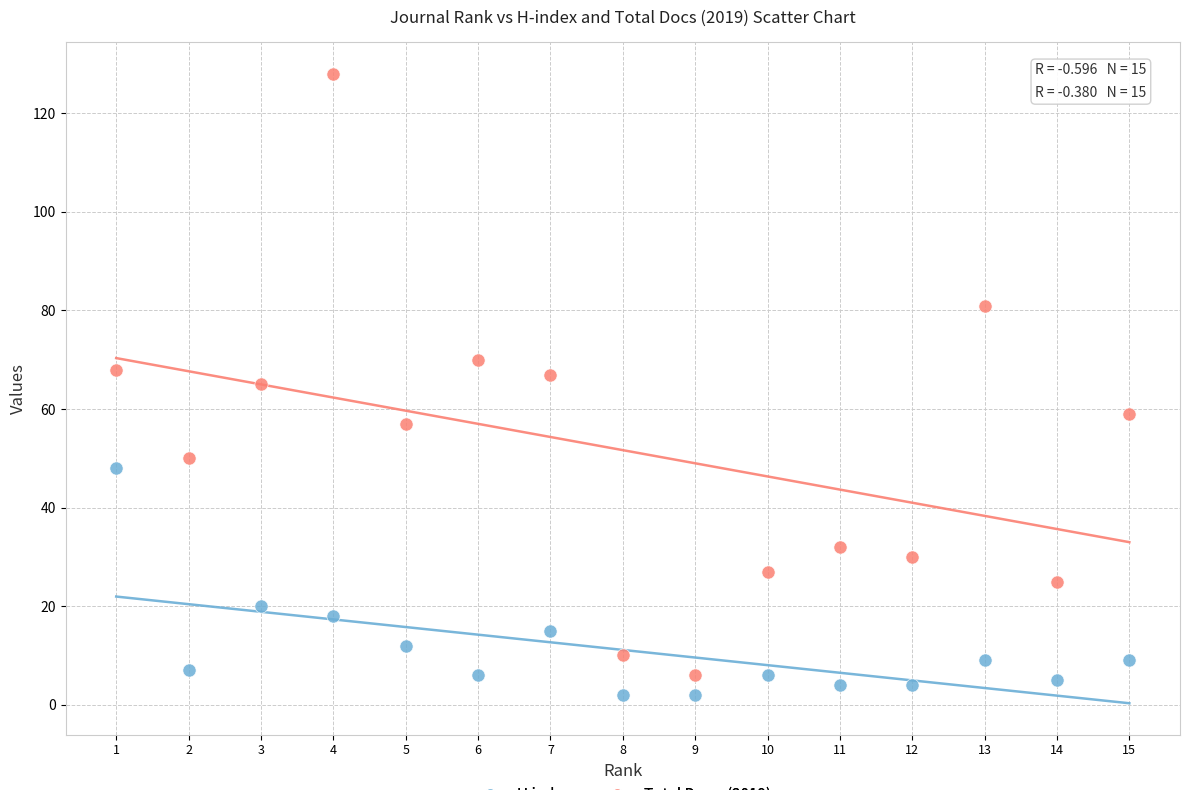

Across all data points, what is the range of Y values (max minus min)?

126